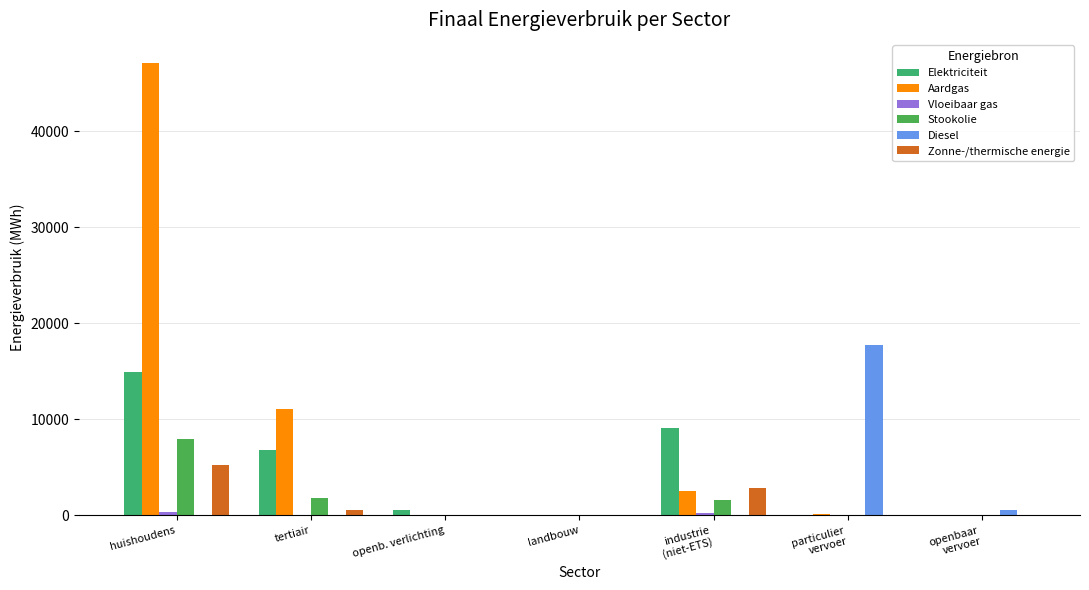

Which label corresponds to the largest value in the chart?

huishoudens